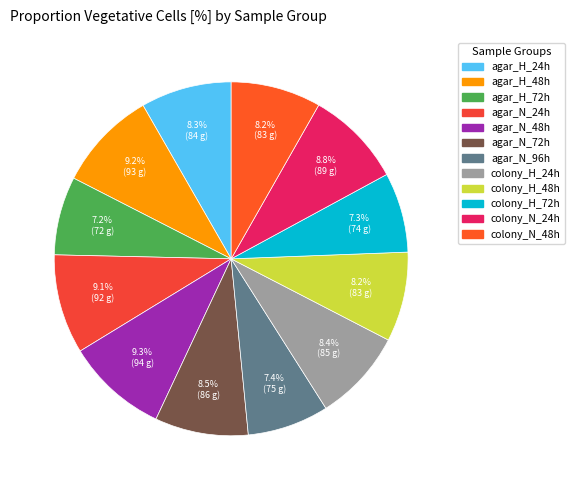

To the nearest percent, what percentage of the pie is colony_N_24h?

9%